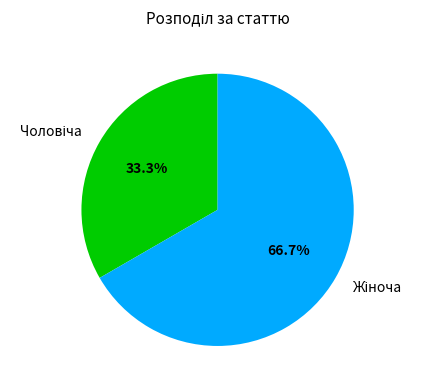

How many slices are in this pie chart?

2